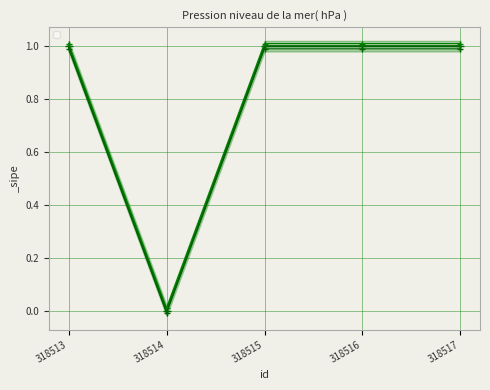

Where is the data nearest to the value 0?

318514